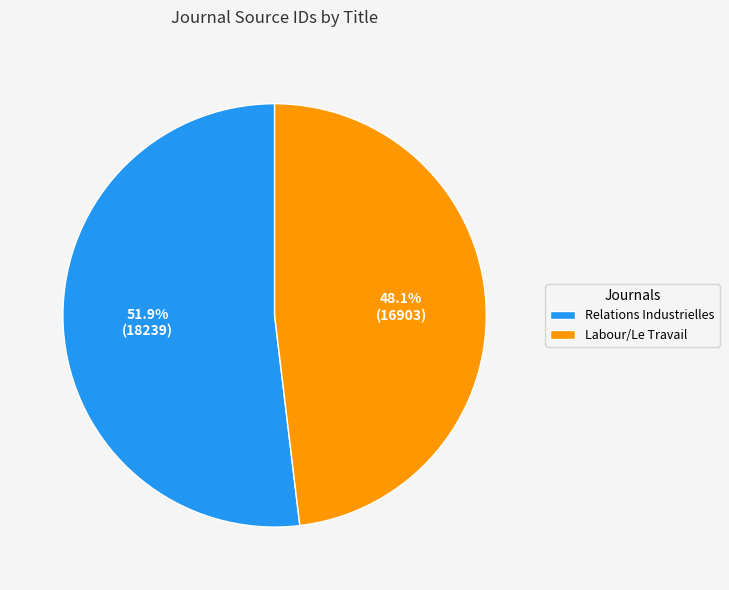

What percentage do Relations Industrielles and Labour/Le Travail together represent?

100.0%